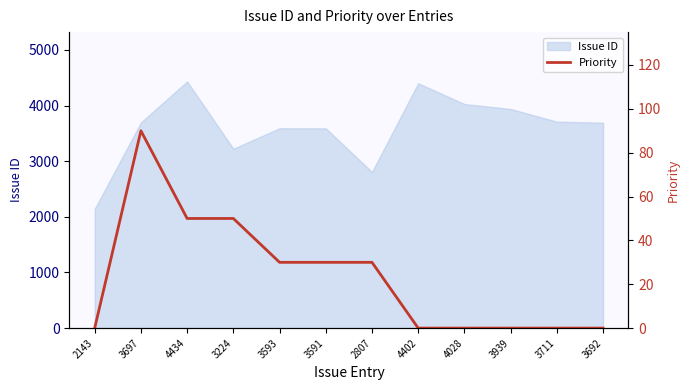

Does the chart have visible grid lines?

No